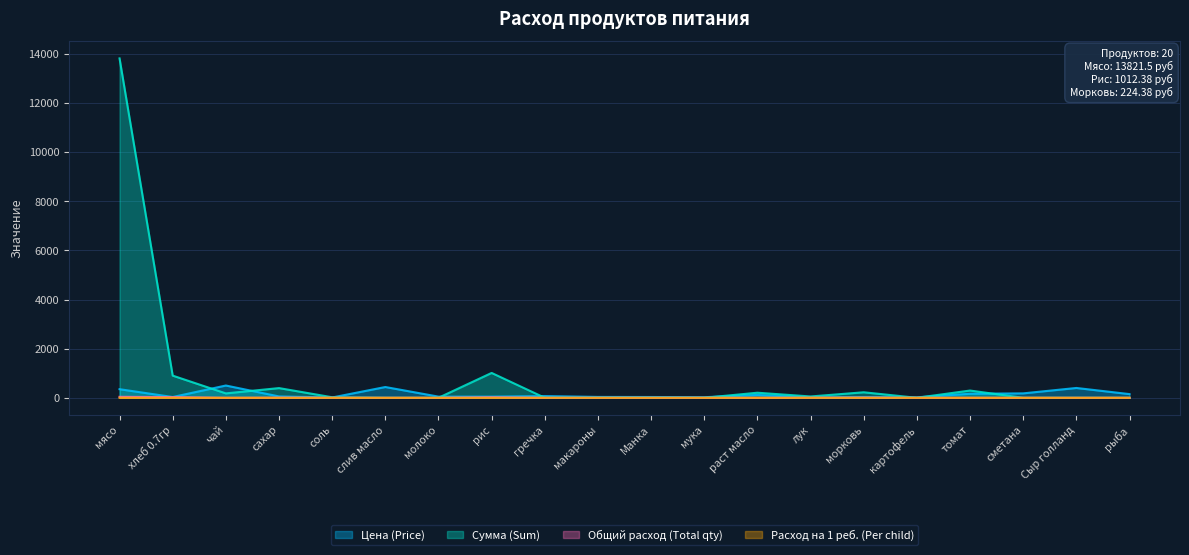

Rank the series by their maximum value, from highest to lowest.

Сумма (Sum), Цена (Price), Общий расход (Total qty), Расход на 1 реб. (Per child)